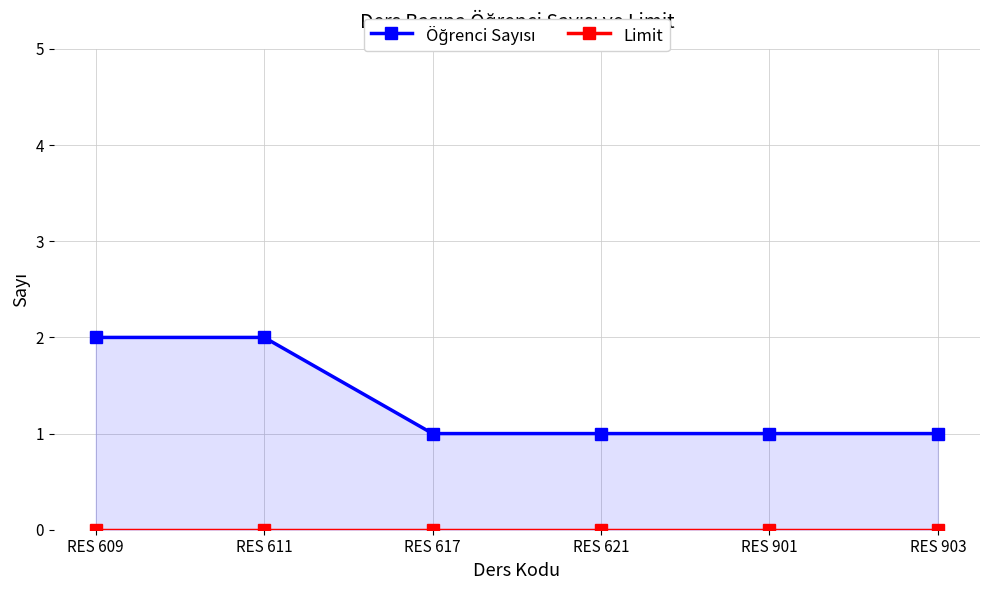

Rank the series by their average value, from lowest to highest.

Limit, Öğrenci Sayısı